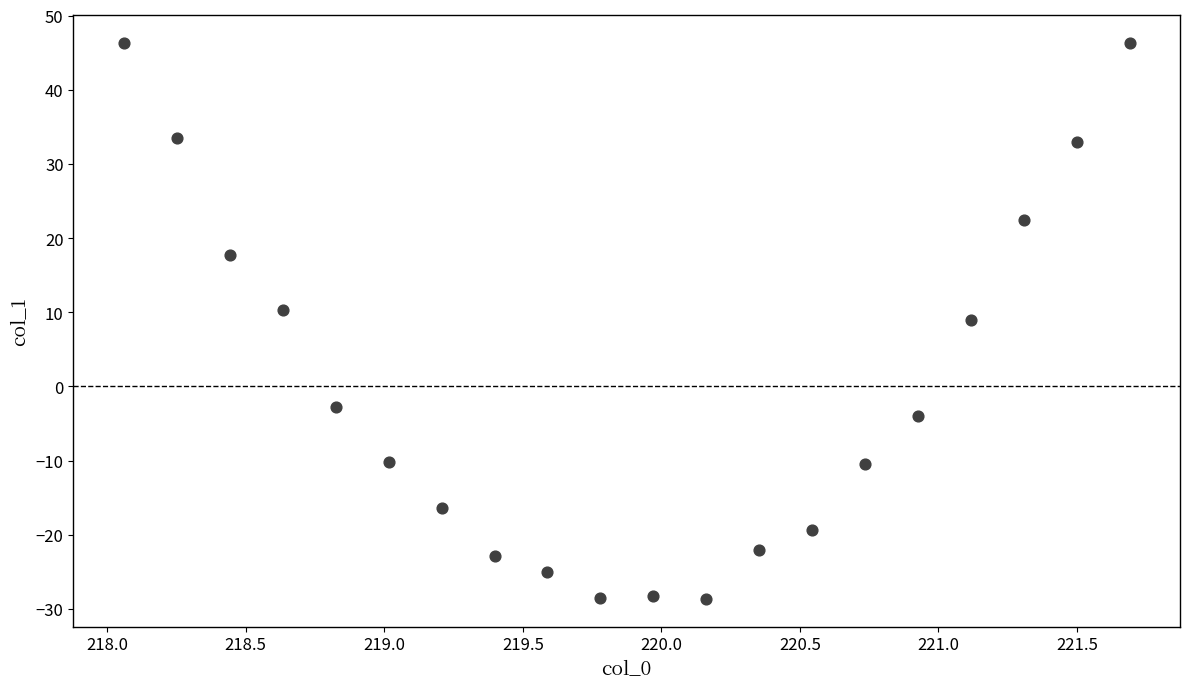

What Y value in the scatter plot is closest to 8?

9.0